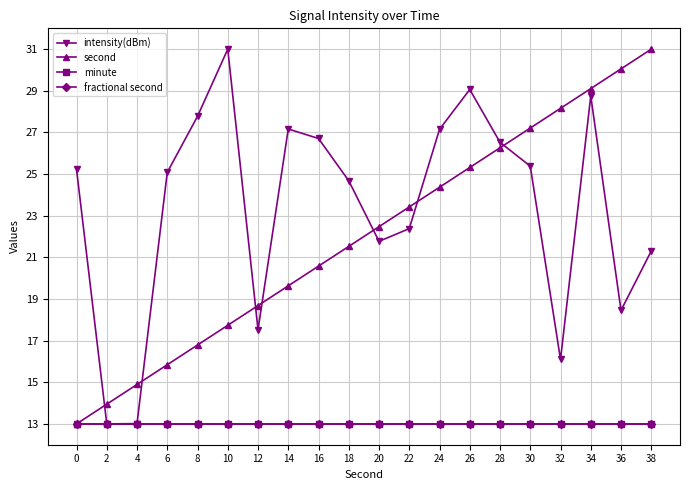

Is this an area chart (filled region under the line)?

No